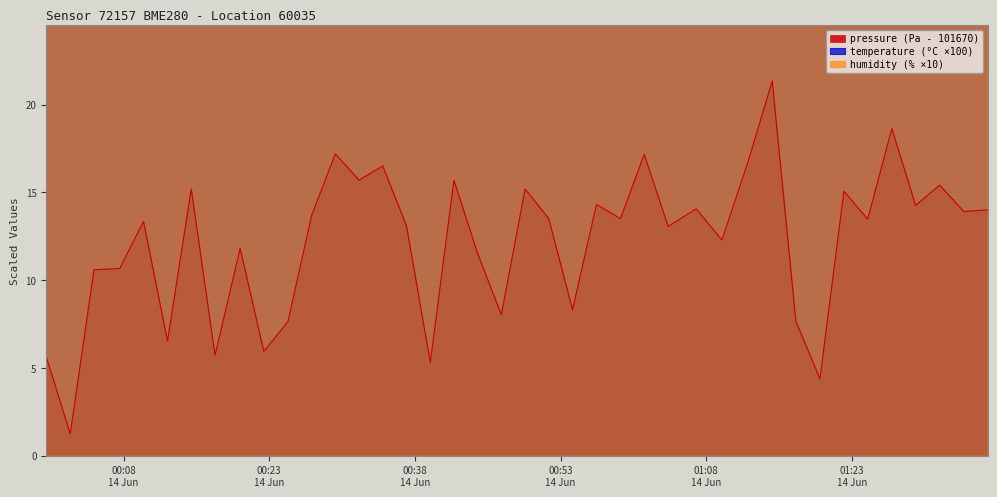

Does the chart have visible grid lines?

Yes